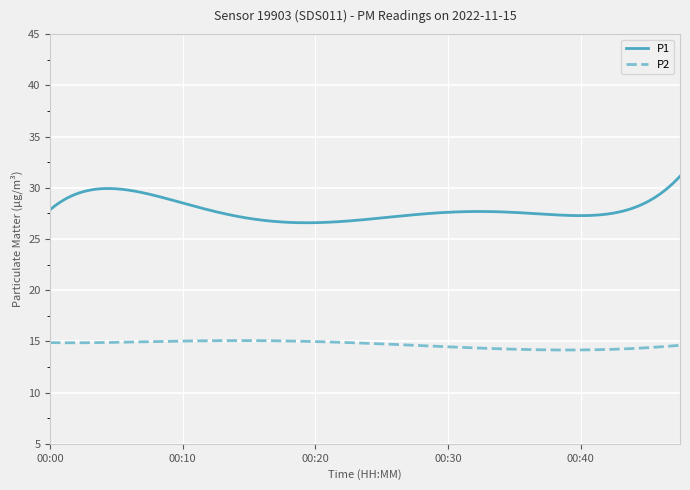

Which series has the largest total across all categories?

P1